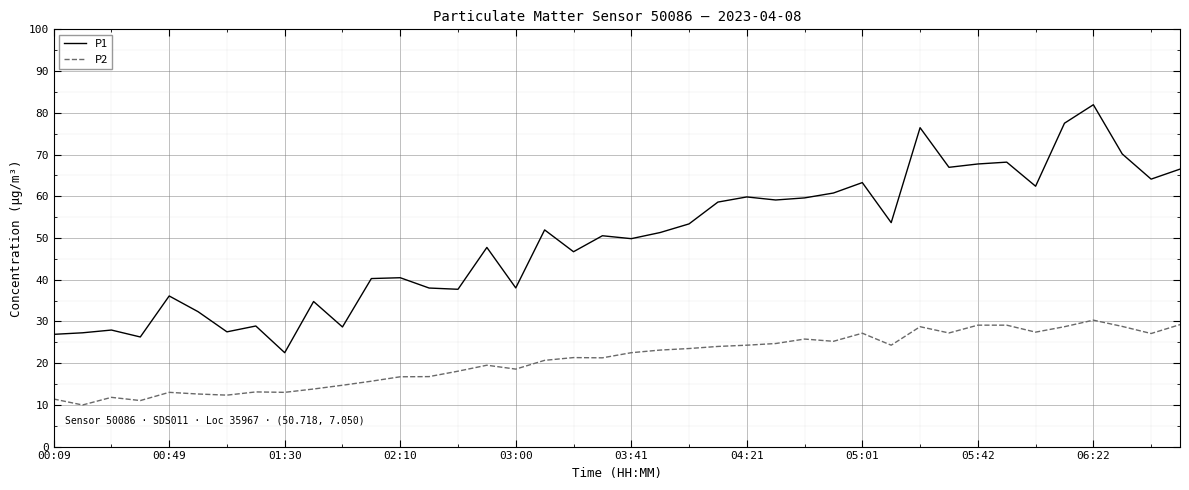

True or false: P1 and P2 intersect in this chart.

False